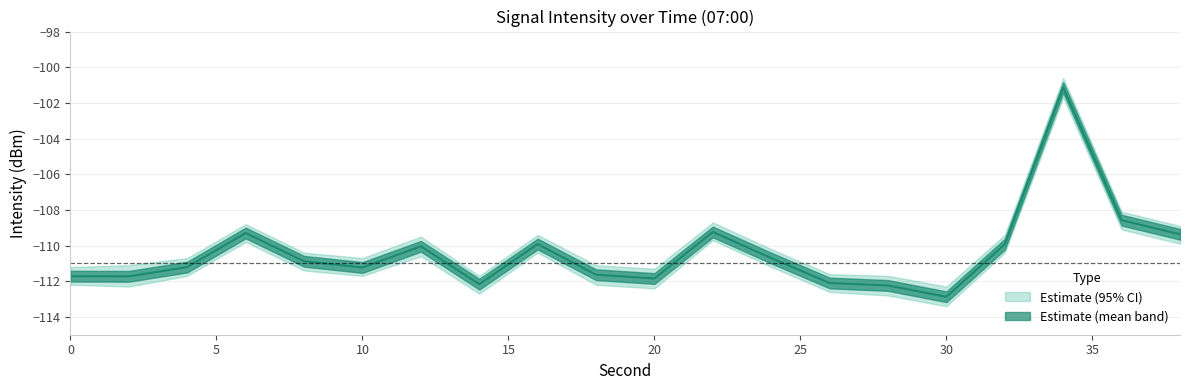

What is the value of the intensity_mean point at the 8th from the left?

-112.2